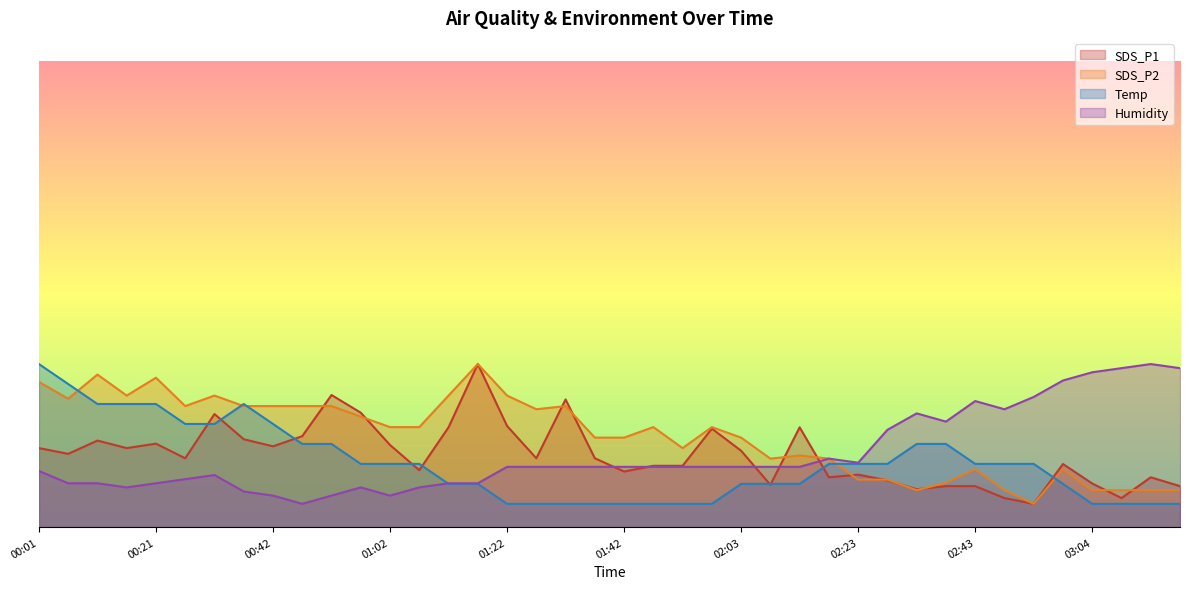

What position from the right is 02:53?

6